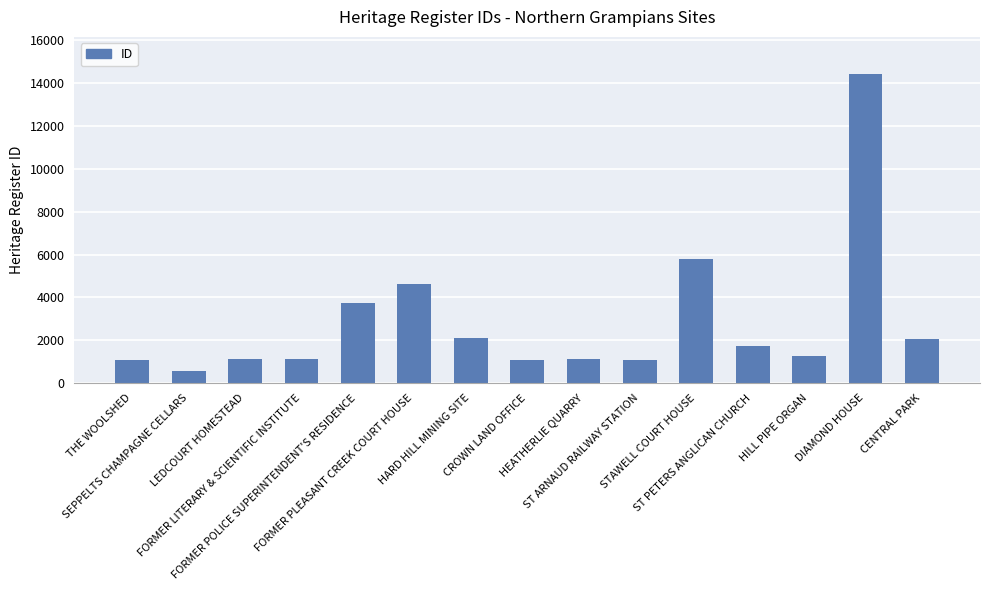

What is the difference between the maximum and minimum values?

13879